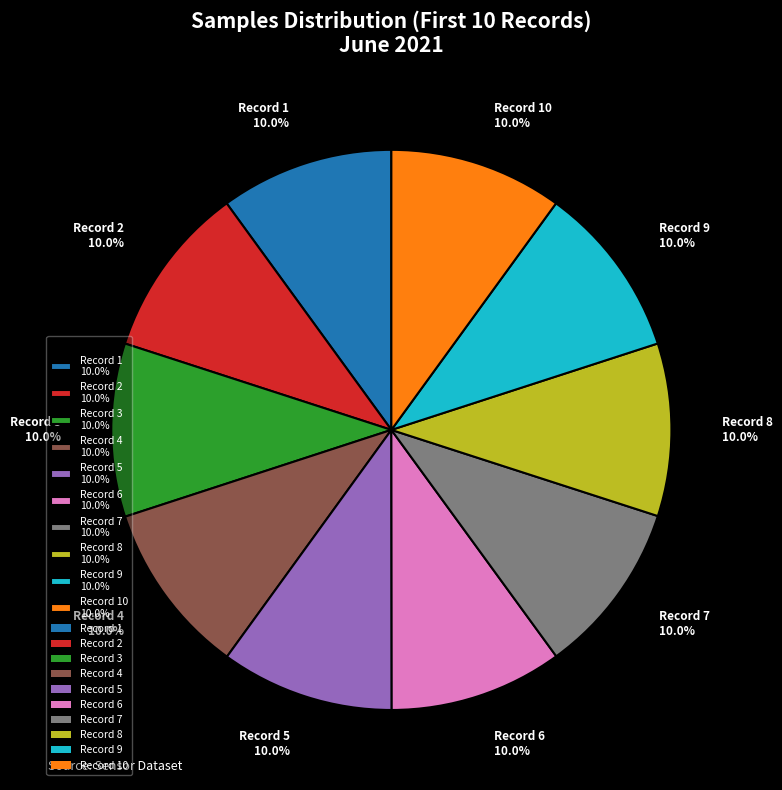

Combined, do Record 1 10.0% and Record 5 10.0% account for over 50%?

No